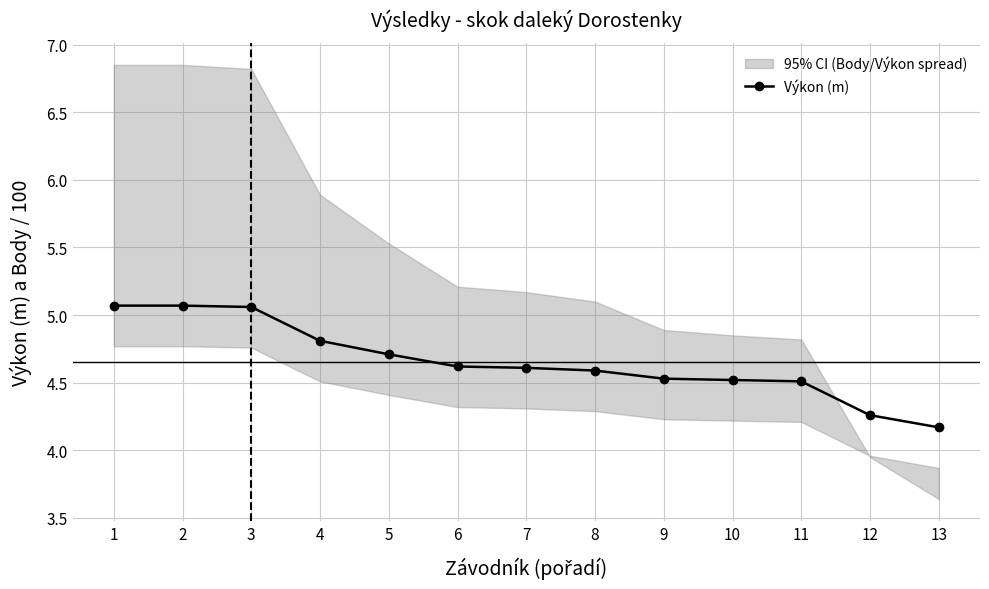

Reading right to left, transcribe all the data shown in this chart.

4.2	4.3	4.5	4.5	4.5	4.6	4.6	4.6	4.7	4.8	5.1	5.1	5.1